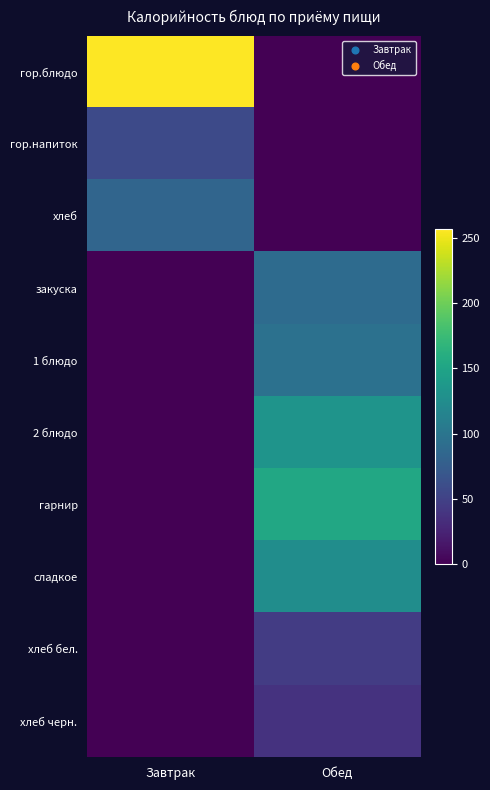

Reading right to left, list all the values displayed in this chart.

гор.блюдо: Обед=0.0	Завтрак=256.6
гор.напиток: Обед=0.0	Завтрак=57.3
хлеб: Обед=0.0	Завтрак=83.2
закуска: Обед=89.4	Завтрак=0.0
1 блюдо: Обед=96.1	Завтрак=0.0
2 блюдо: Обед=133.2	Завтрак=0.0
гарнир: Обед=154.2	Завтрак=0.0
сладкое: Обед=126.1	Завтрак=0.0
хлеб бел.: Обед=45.2	Завтрак=0.0
хлеб черн.: Обед=38.0	Завтрак=0.0